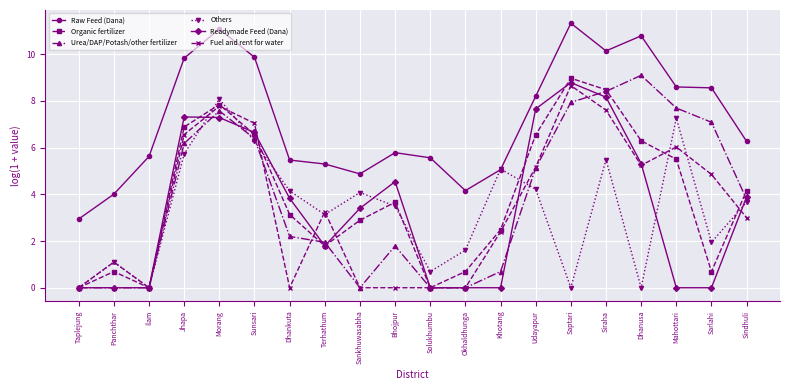

What is the spread (max minus min) of values at Bhojpur?

5.8